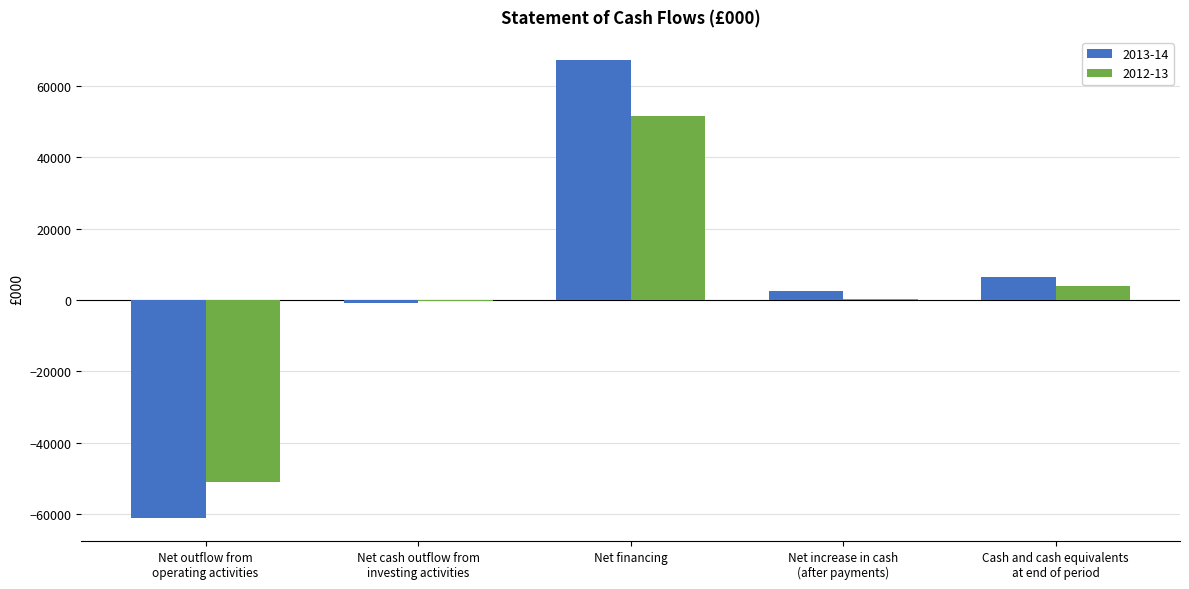

The 2013-14 series shows 67246 at Net financing. True or false?

True